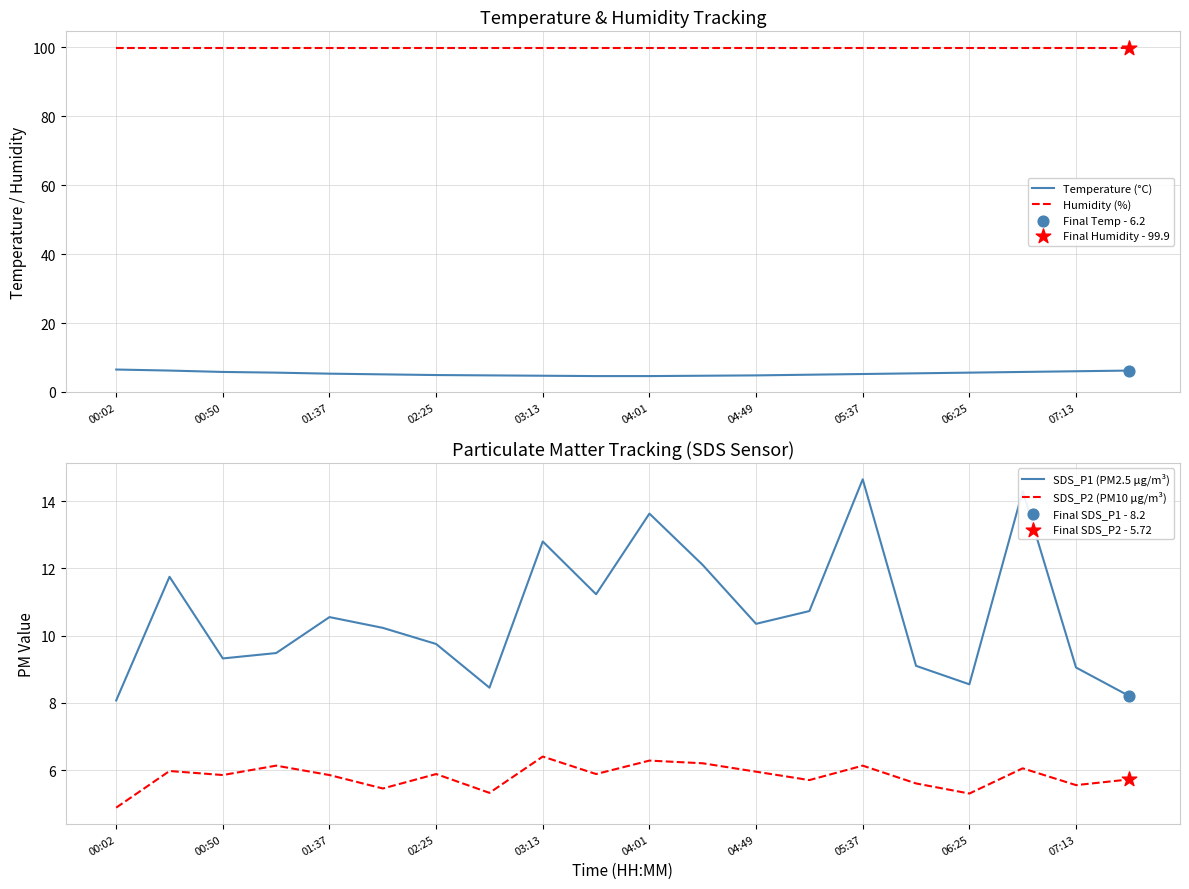

Which series has the largest total across all categories?

Humidity (%)